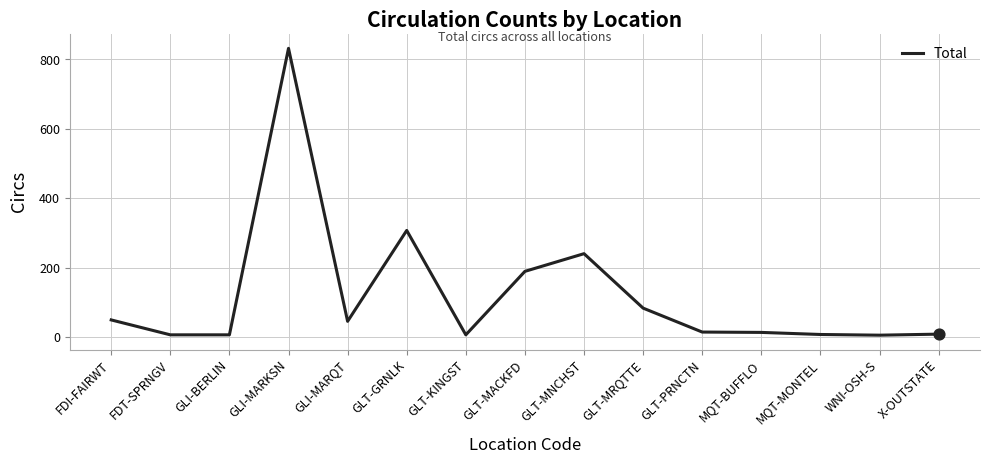

Approximately how many times larger is the value at GLI-MARQT compared to GLT-MACKFD?

0.2